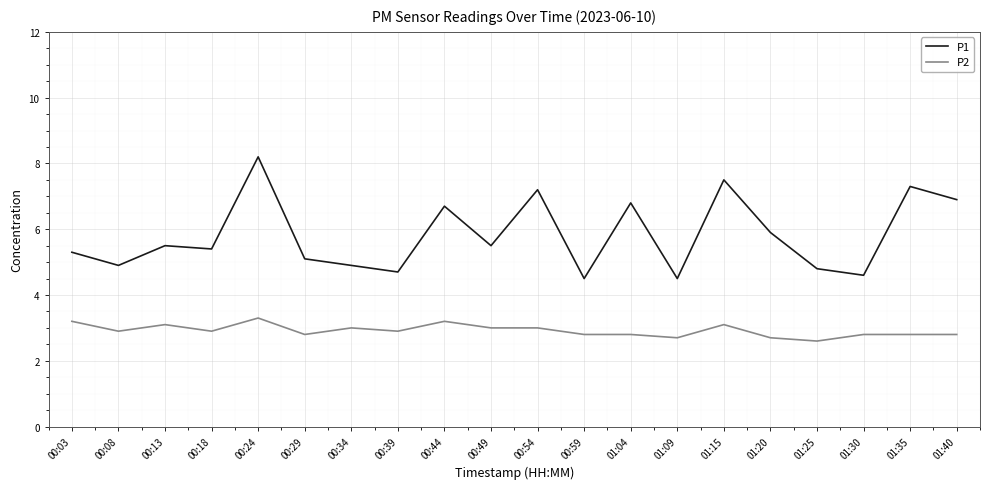

What is the lowest value of the P2 series?

2.6